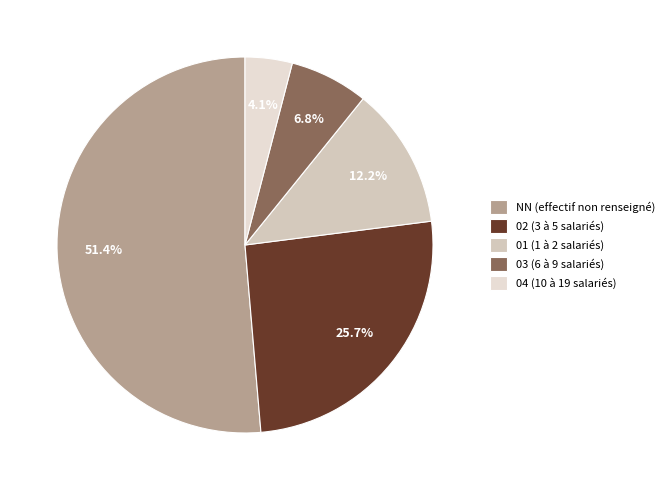

Which category accounts for the majority?

NN